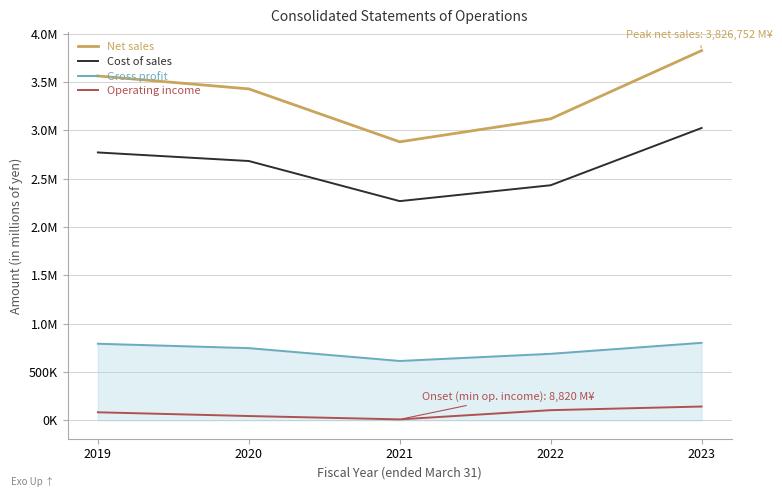

What are all the series names shown in the legend?

Net sales, Cost of sales, Gross profit, Operating income